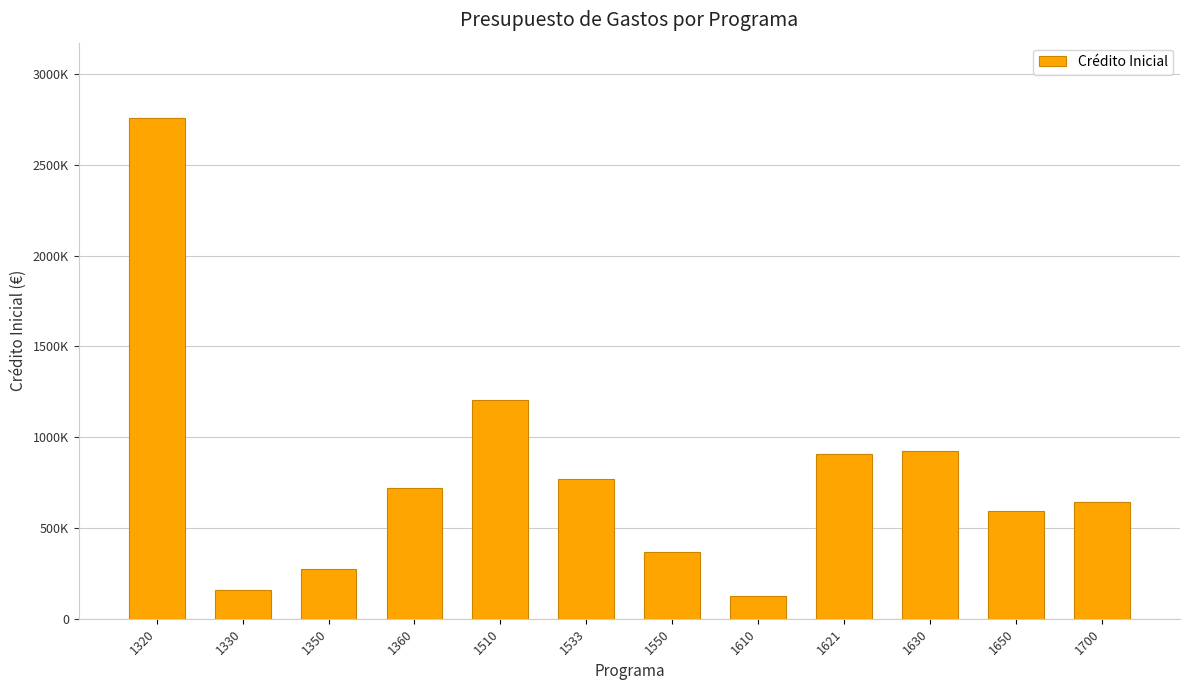

Reading left to right, transcribe all the data shown in this chart.

1320=2759050	1330=159000	1350=275100	1360=720000	1510=1206970	1533=770790	1550=365000	1610=125000	1621=905000	1630=925000	1650=591500	1700=641970